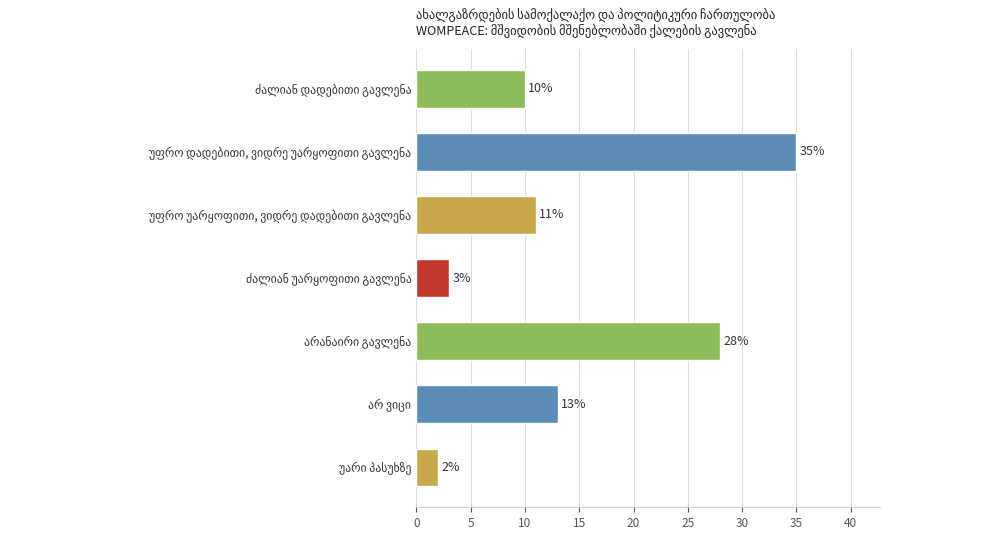

Reading bottom to top, extract all data points from this chart.

2	13	28	3	11	35	10